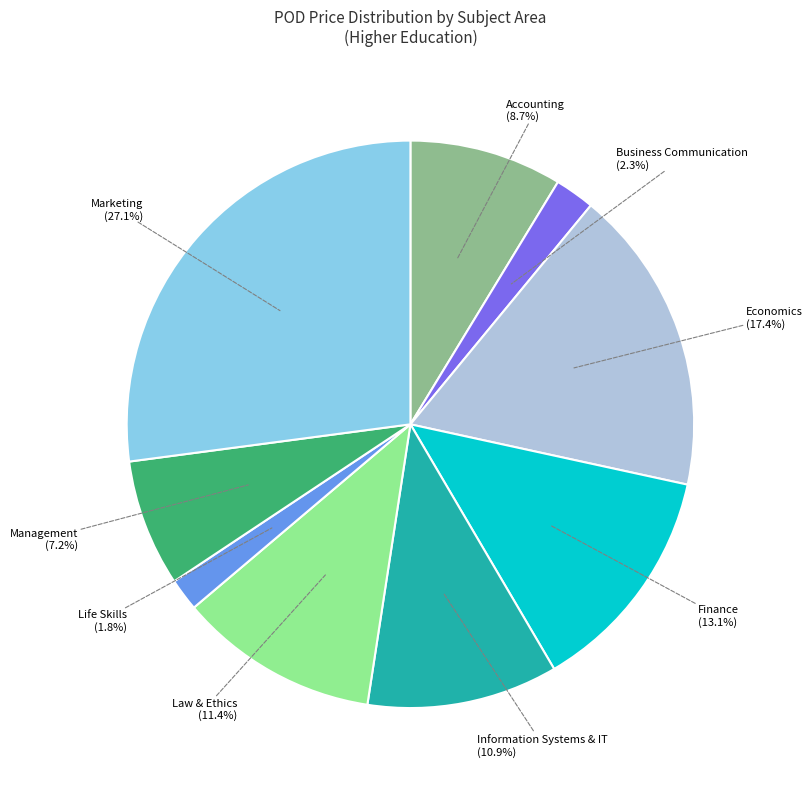

Does any single category account for the majority?

No